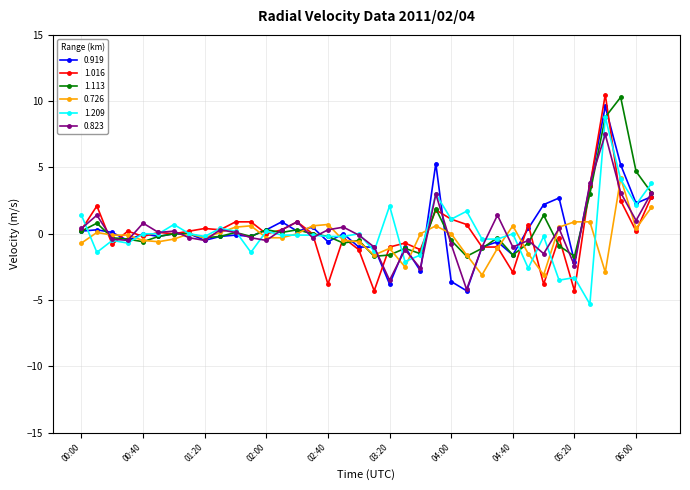

At how many categories does at least one series exceed 5?

3